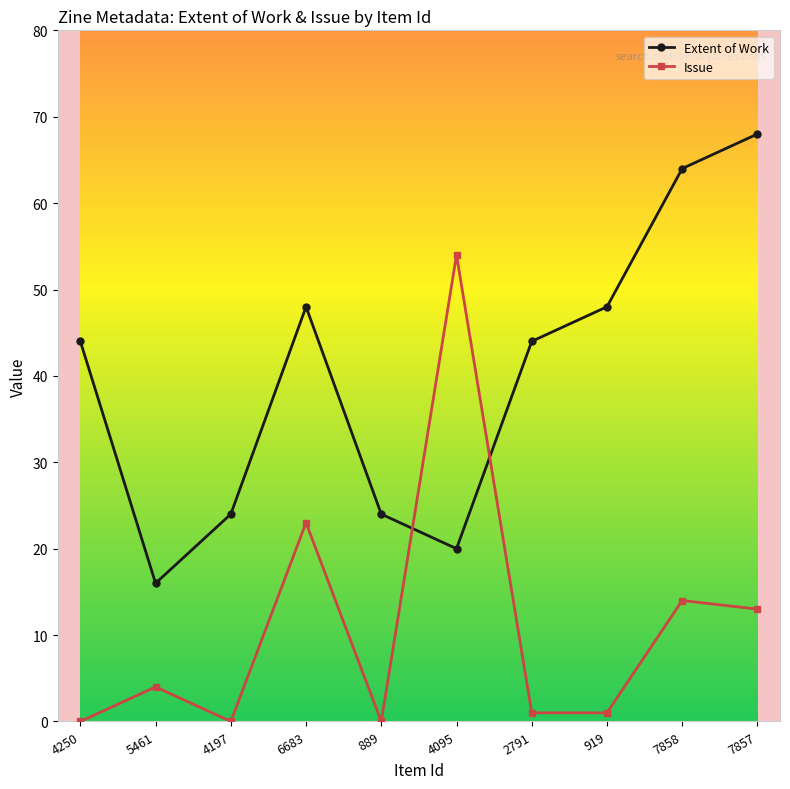

Which series changed the most between 889 and 7858?

Extent of Work